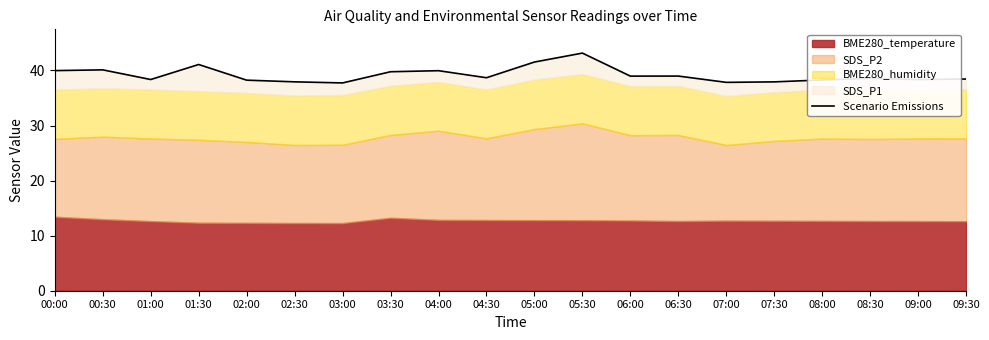

How many interior local valleys (lower than both neighbors) does the data have?

6